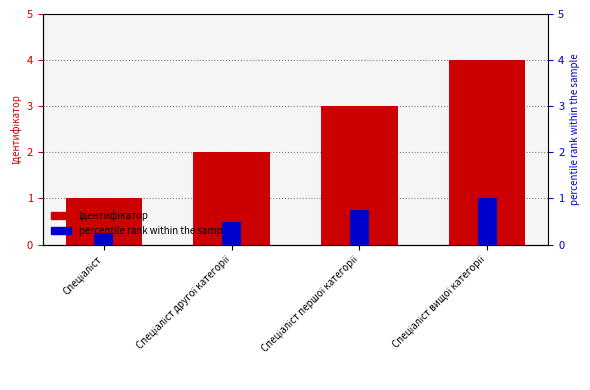

List the series in order of their peak value, lowest first.

rank, Ідентифікатор